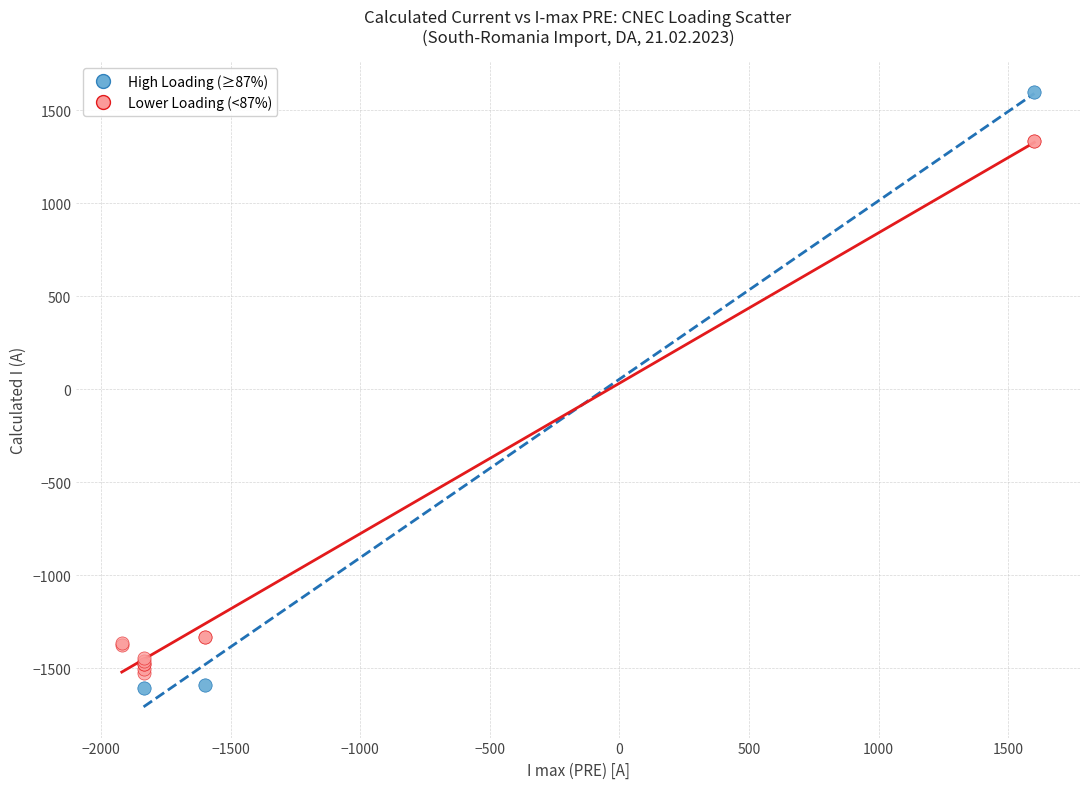

Which series contains the lowest Y value?

High Loading (≥87%)